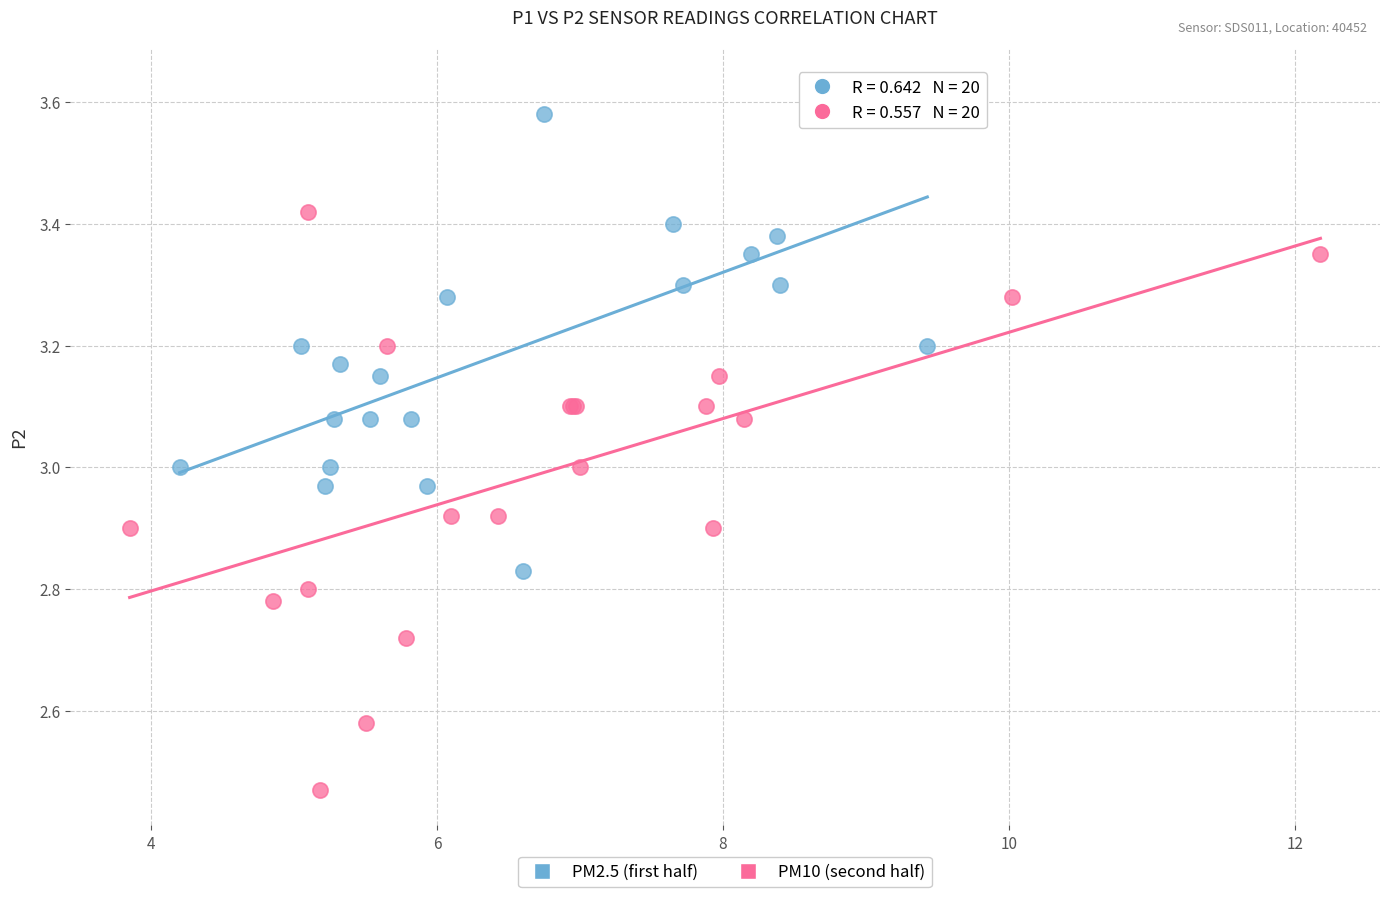

What are all the series names shown in the legend?

PM2.5 (first half), PM10 (second half)